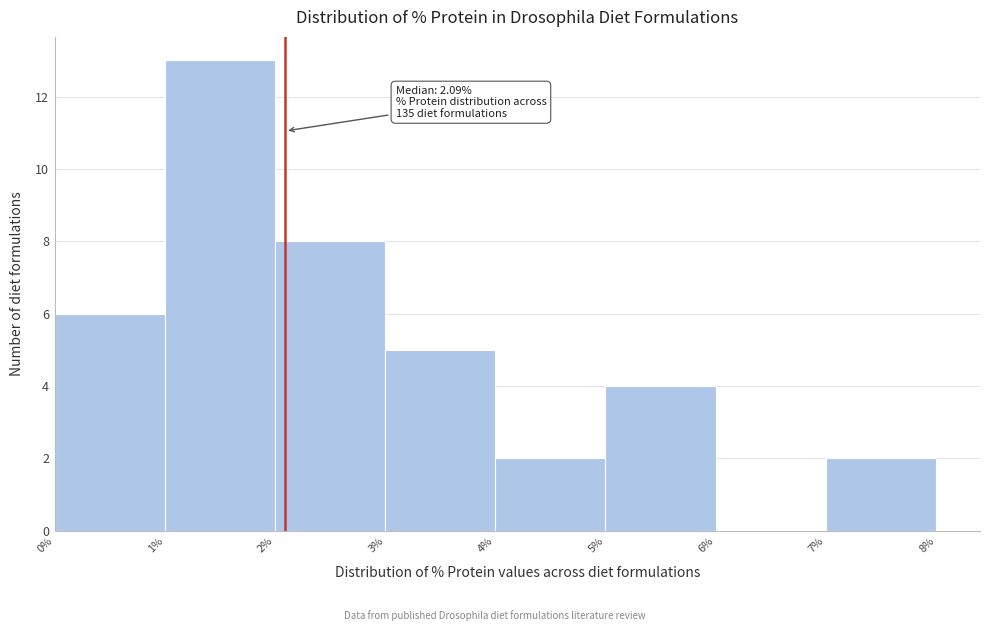

Over which range of the x-axis is the bar tallest?

1% to 2%